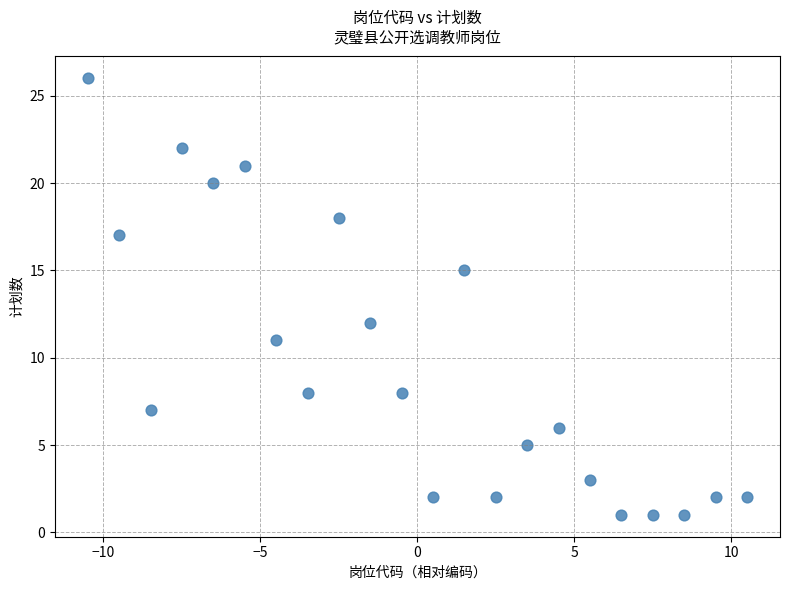

What is the range of Y values (max minus min)?

25